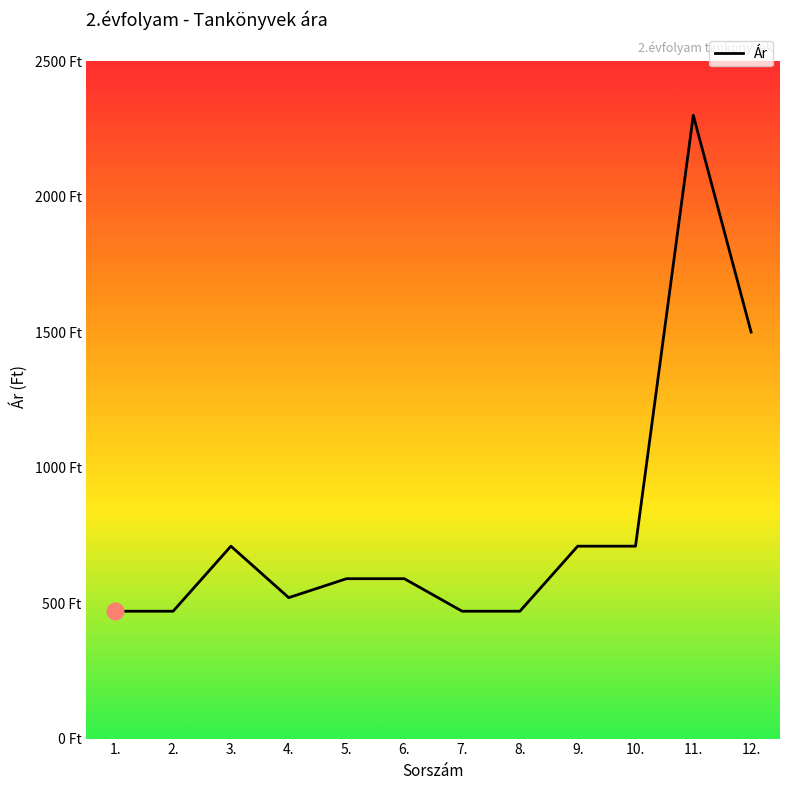

Is this an area chart (filled region under the line)?

No